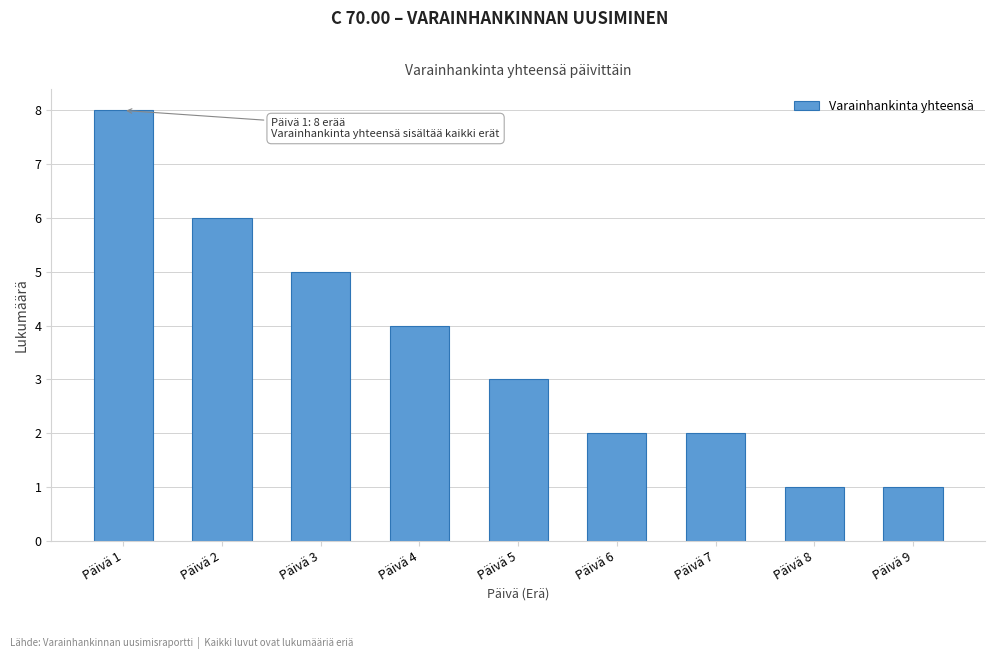

Reading left to right, transcribe all the data shown in this chart.

8	6	5	4	3	2	2	1	1